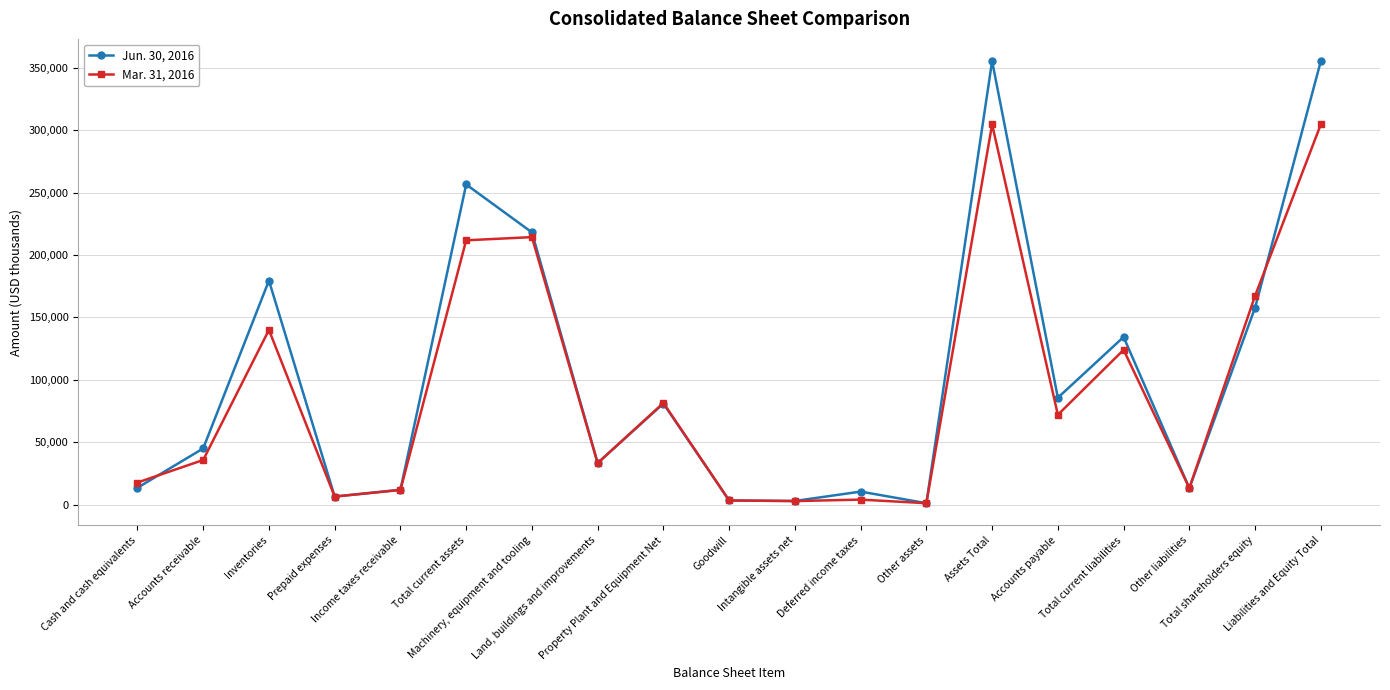

True or false: Jun. 30, 2016 has a value of 408227 at Total current assets.

False